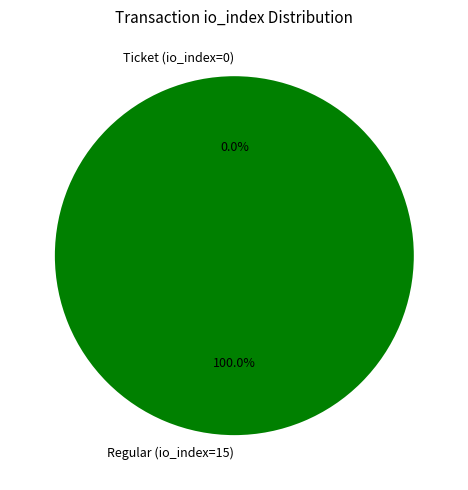

What is the majority slice?

Regular (io_index=15)